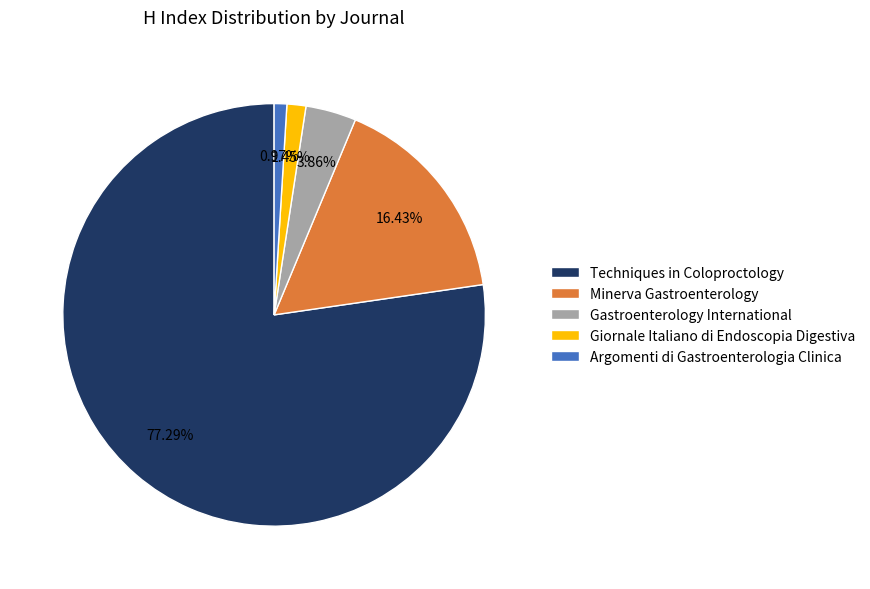

To the nearest percent, what is the difference between the Techniques in Coloproctology and Gastroenterology International slice percentages?

73%